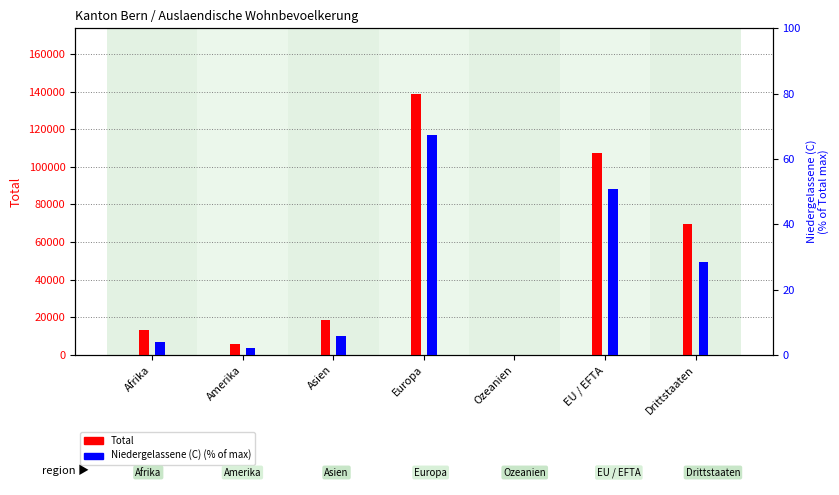

What is the spread (max minus min) of values at Europa?

138799.7